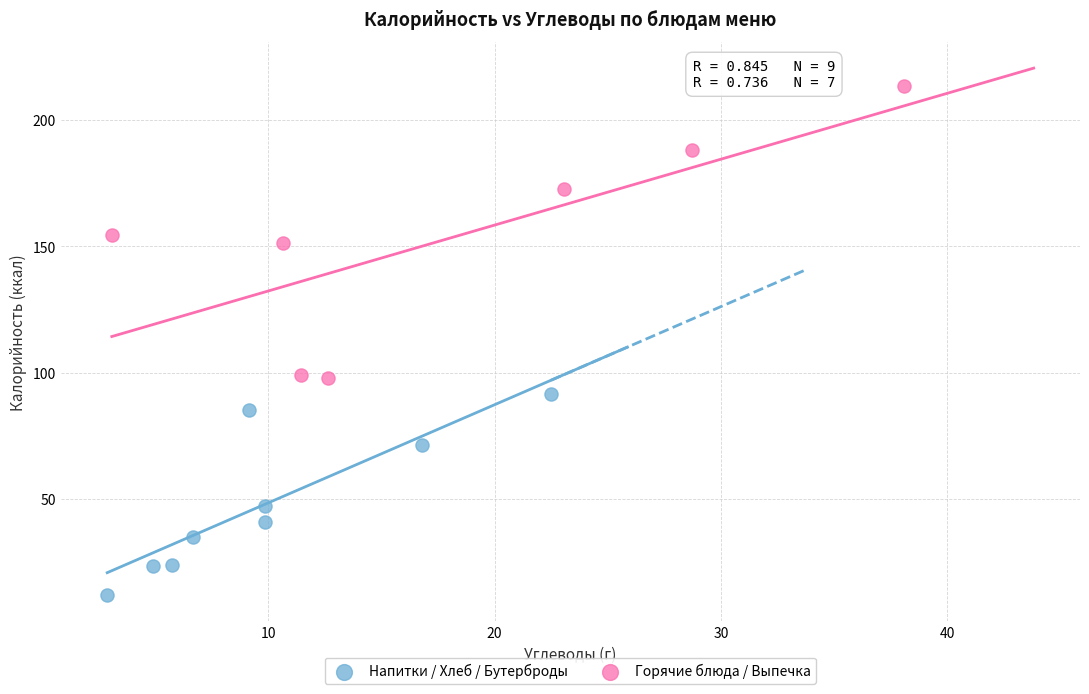

Which series reaches the maximum Y coordinate?

Горячие блюда / Выпечка